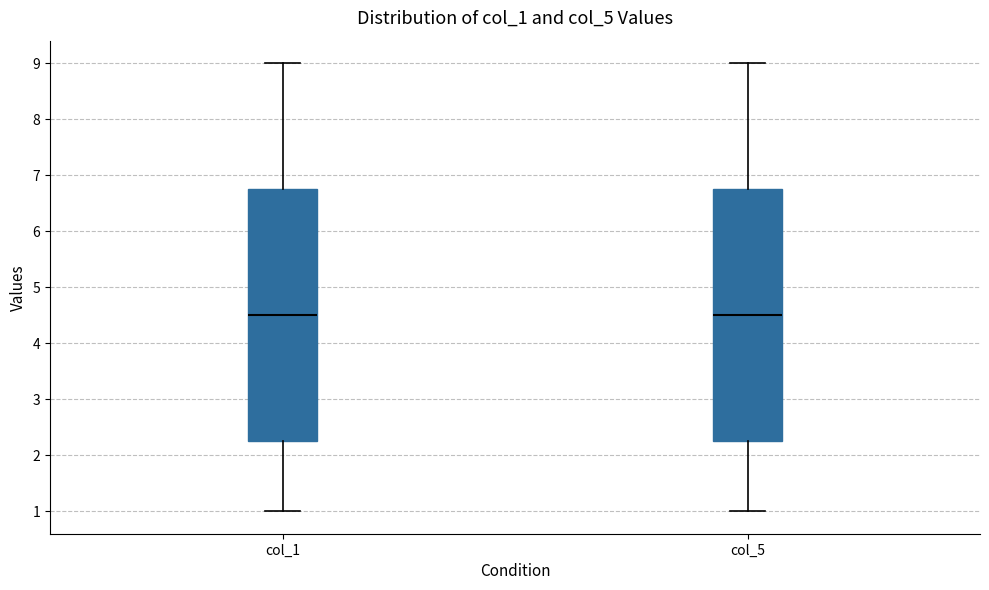

Reading left to right, transcribe this box plot: for each box, give where its median line is, the range the box spans, and where its two whiskers end, as read against the y-axis. The values are not printed on the chart, so give them approximately, as read against the axis.

col_1: median 4.5, box 2.3 to 6.8, whiskers 1.0 to 9.0
col_5: median 4.5, box 2.3 to 6.8, whiskers 1.0 to 9.0